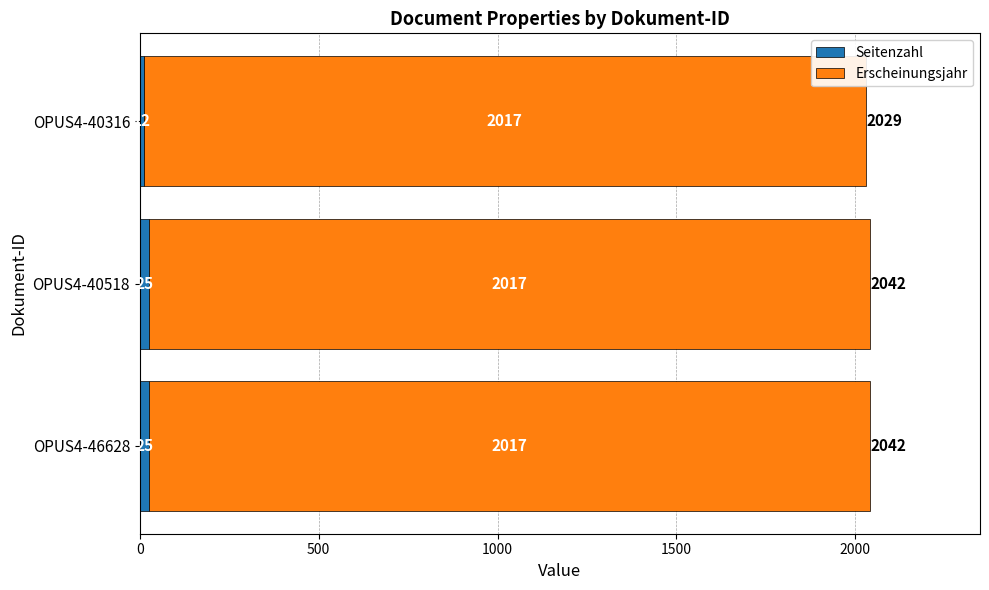

How many data points in Seitenzahl are less than 25?

1